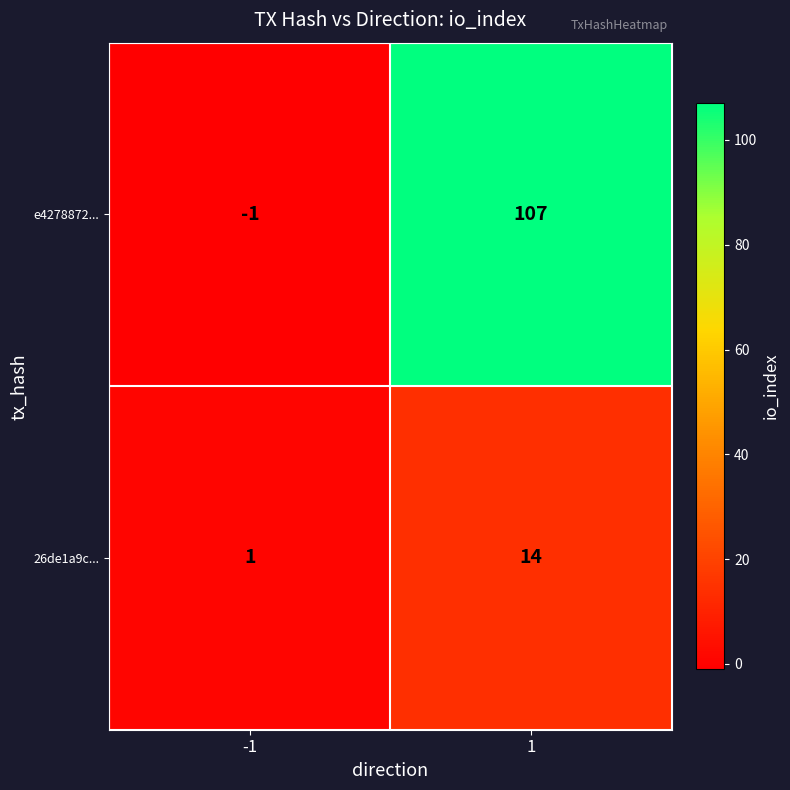

List the series in order of their overall mean, highest first.

e4278872..., 26de1a9c...